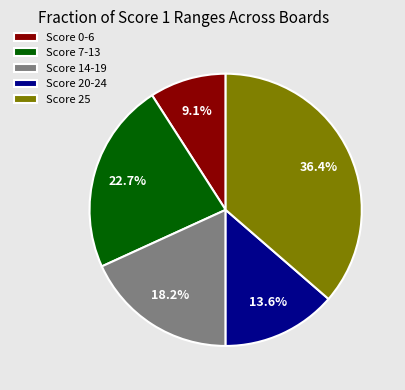

Is there a majority slice in this chart?

No